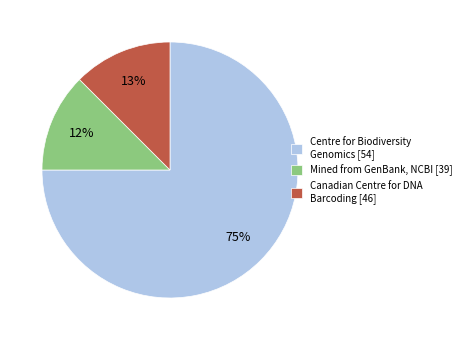

True or false: Mined from GenBank, NCBI [39] accounts for 4% of the total.

False